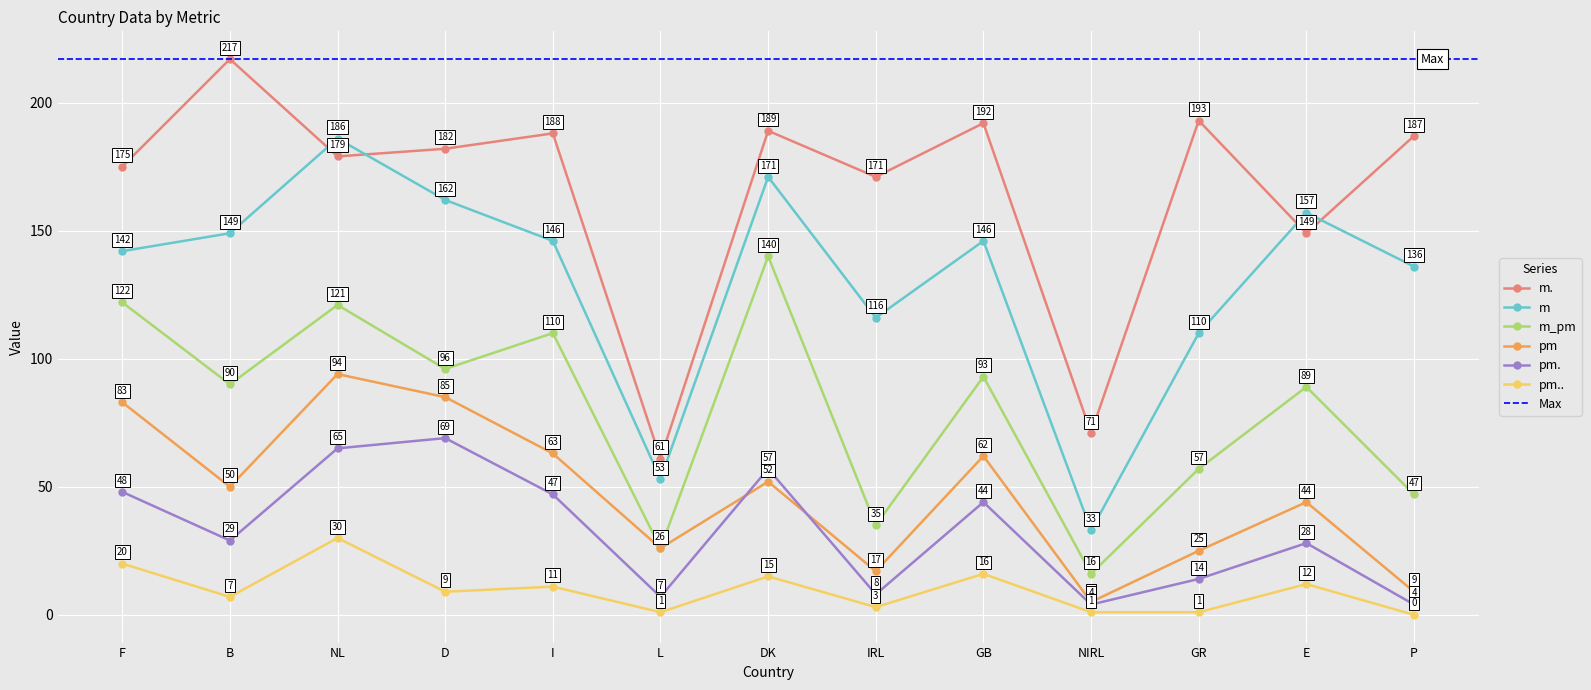

At which category is the sum across all series the highest?

NL